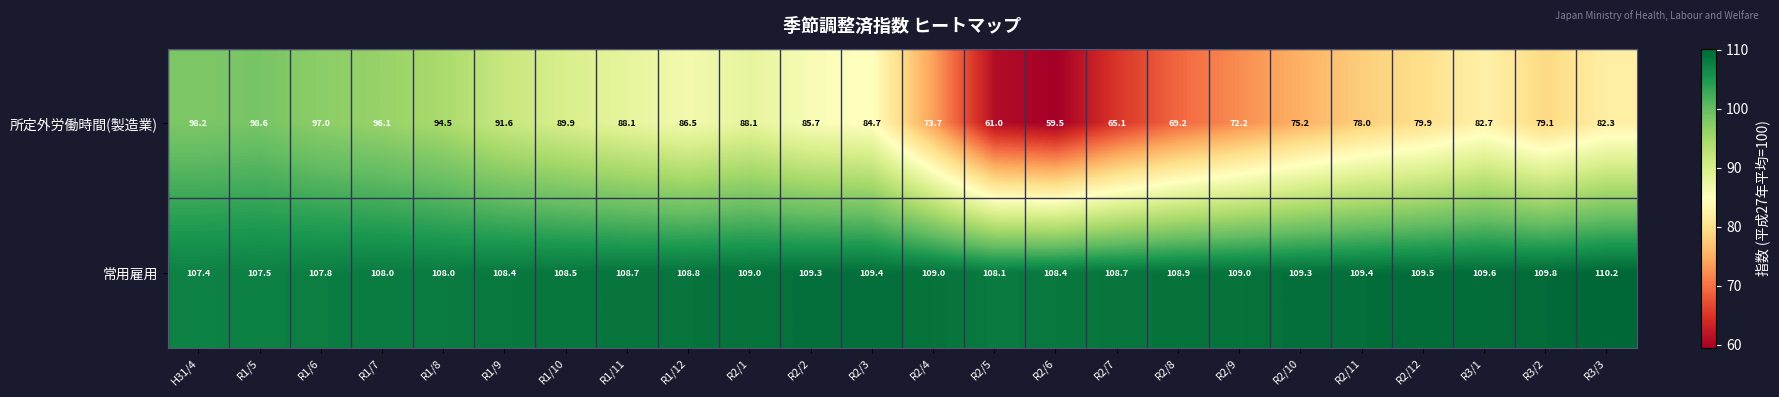

At which category does the chart reach its peak across all series?

R3/3